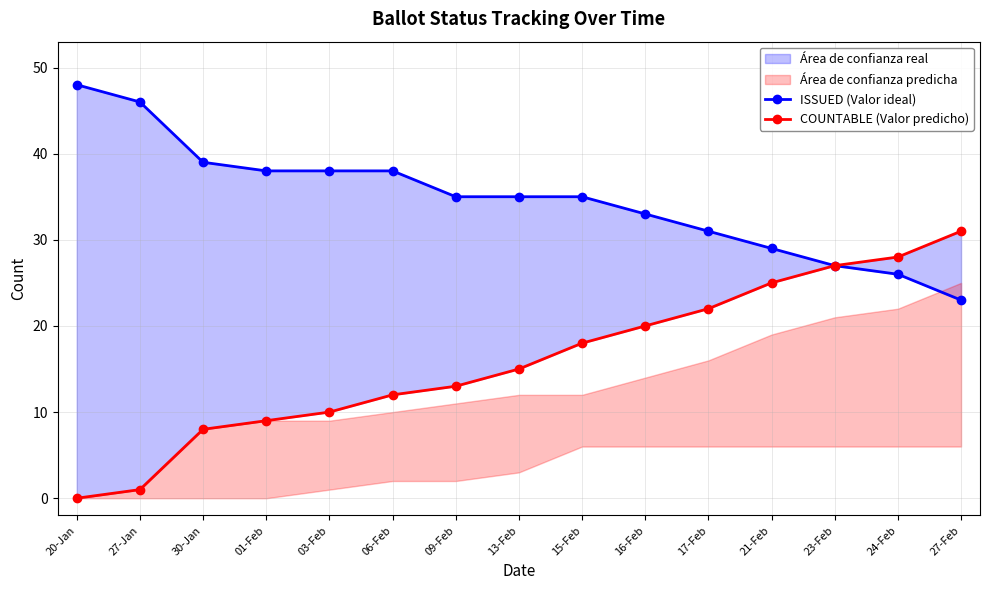

What value does the ISSUED (Valor ideal) series have at 06-Feb, to the nearest 5?

40